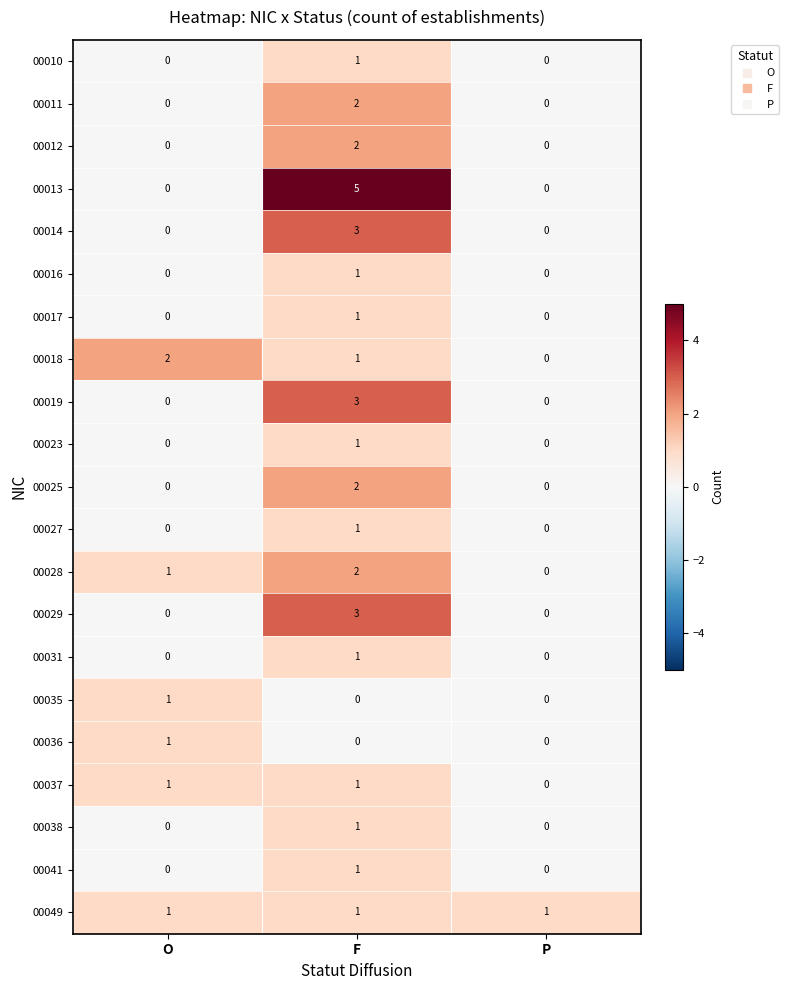

What is the maximum value shown in the chart?

5